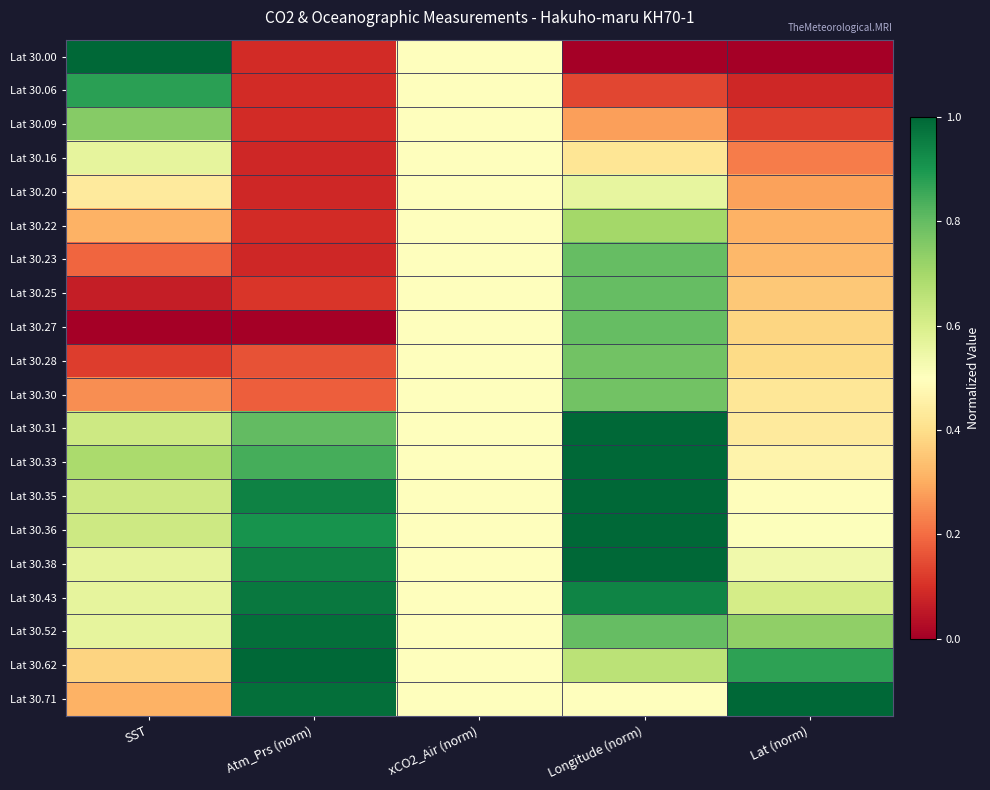

At which category is the sum across all series the highest?

Longitude (norm)